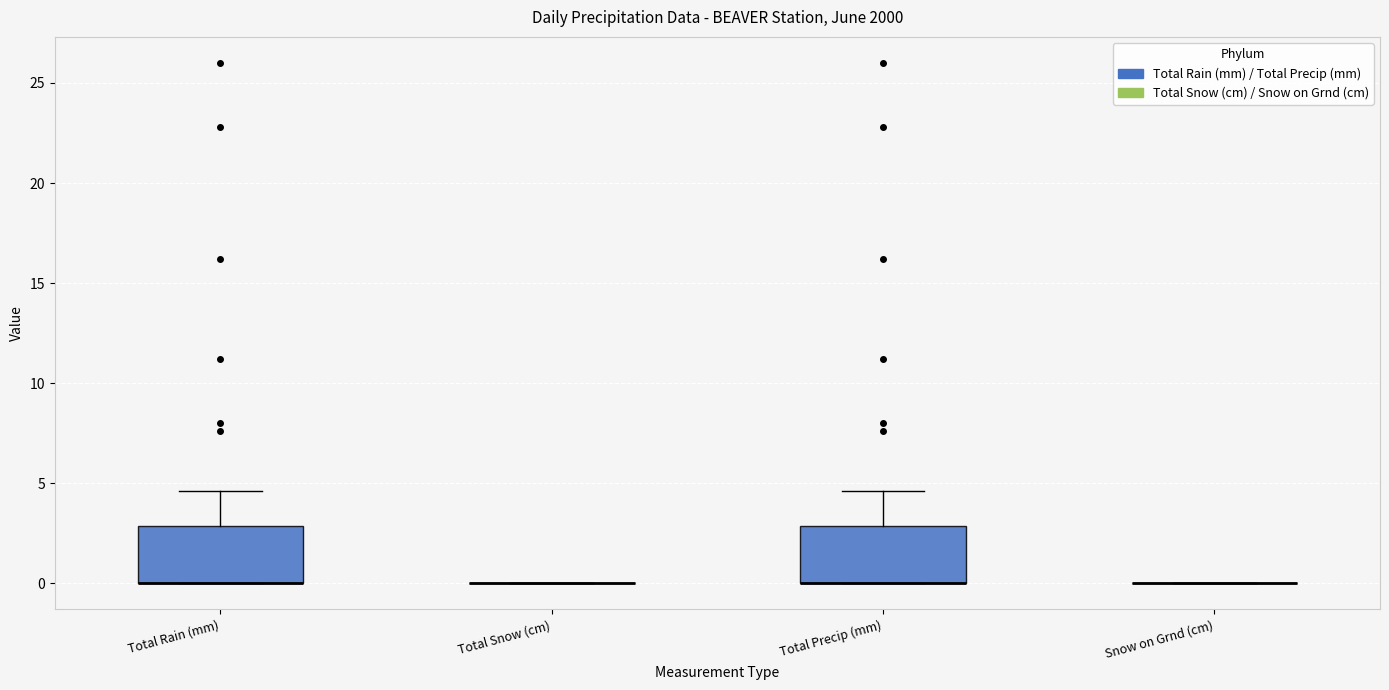

Reading left to right, transcribe this box plot: for each box, give where its median line is, the range the box spans, and where its two whiskers end, as read against the y-axis. The values are not printed on the chart, so give them approximately, as read against the axis.

Total Rain (mm): median 0.0 (drawn on the box's lower edge), box 0.0 to 3.0, whiskers 0.0 to 4.5
Total Snow (cm): box collapsed to a line at 0.0, whiskers 0.0 to 0.0
Total Precip (mm): median 0.0 (drawn on the box's lower edge), box 0.0 to 3.0, whiskers 0.0 to 4.5
Snow on Grnd (cm): box collapsed to a line at 0.0, whiskers 0.0 to 0.0